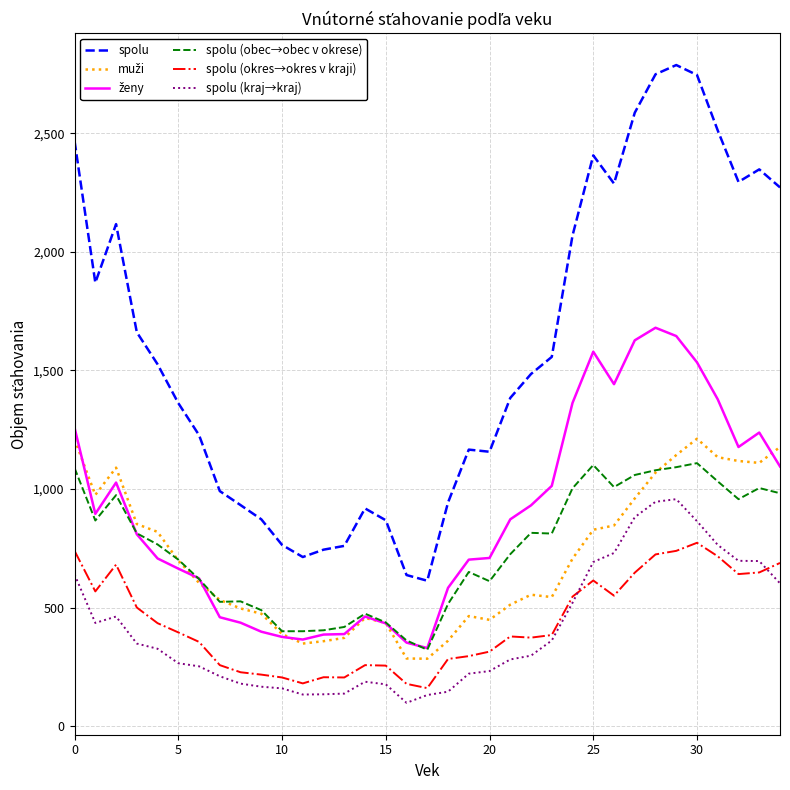

True or false: spolu (okres→okres v kraji) and spolu (kraj→kraj) cross at least once.

True